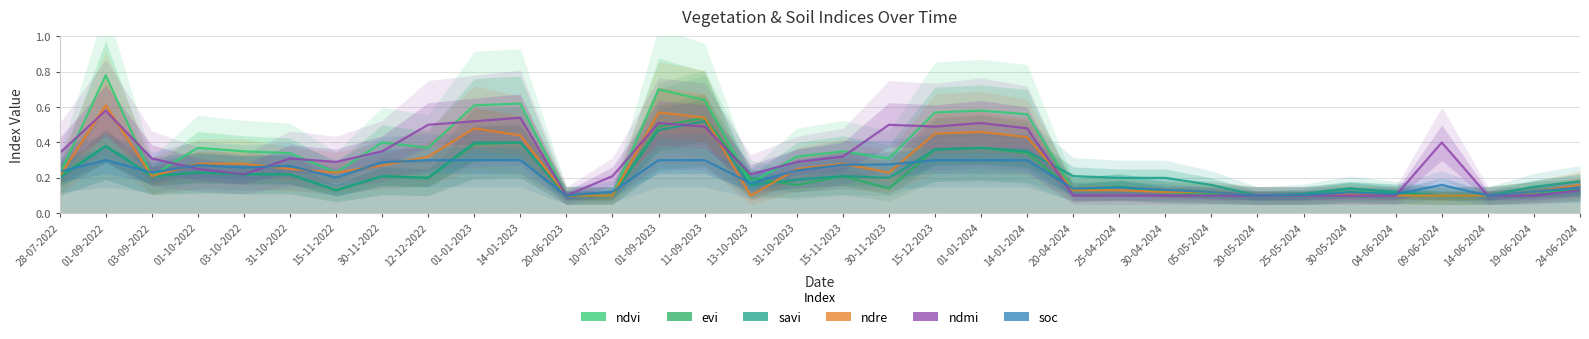

In ndre, how many points are higher than both neighbors (excluding endpoints)?

6